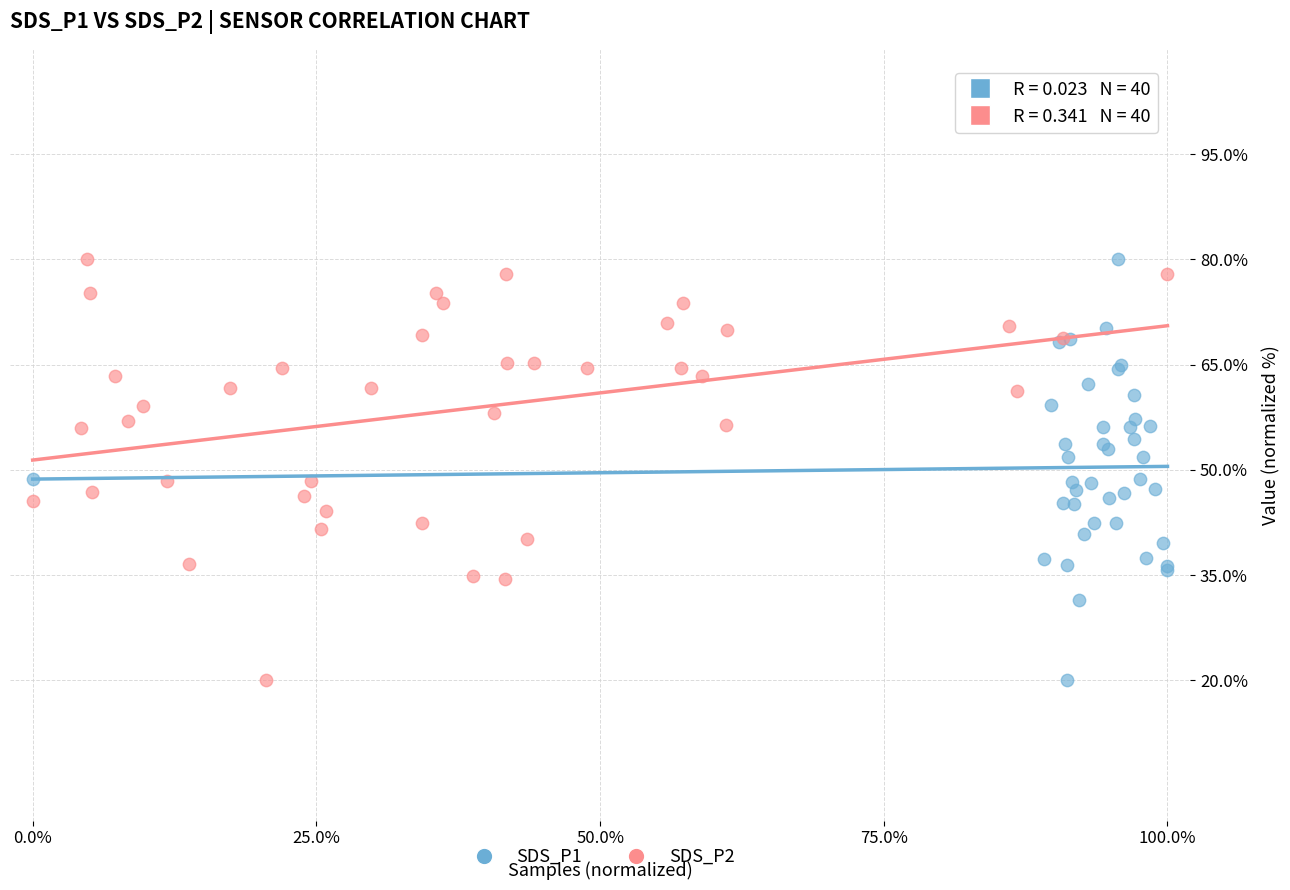

What are all the series names shown in the legend?

SDS_P1, SDS_P2